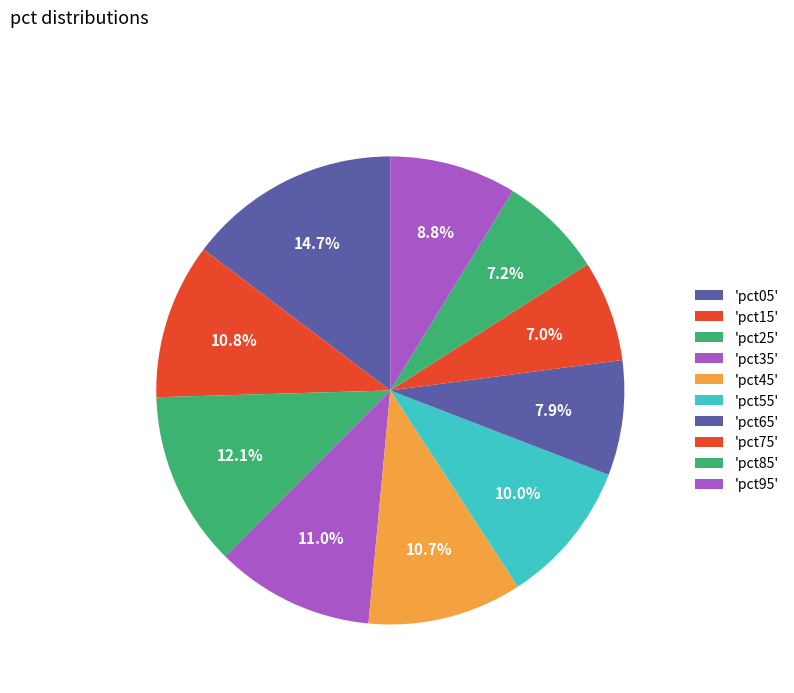

Count the number of slices in the pie.

10